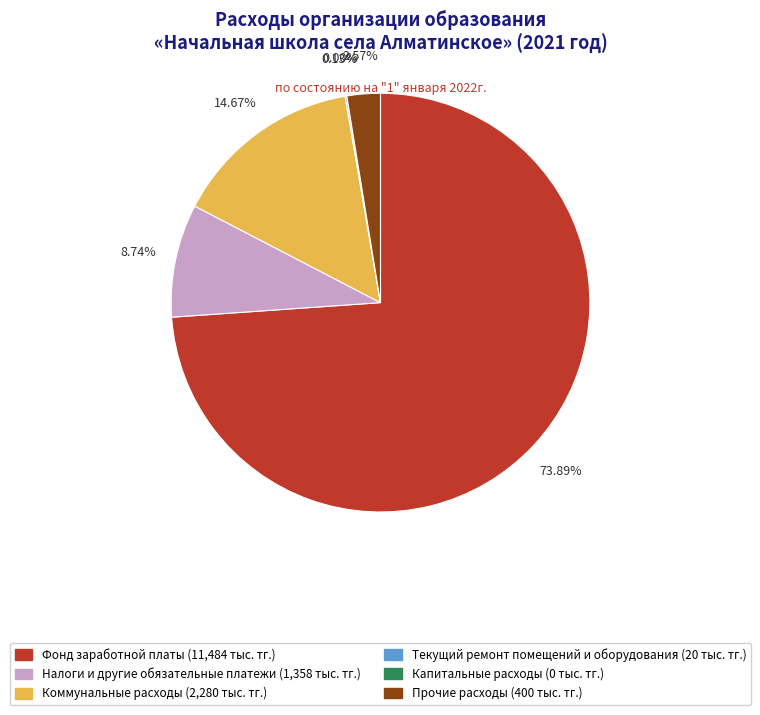

What is the ratio of the value at Текущий ремонт помещений и оборудования to the value at Прочие расходы?

0.1